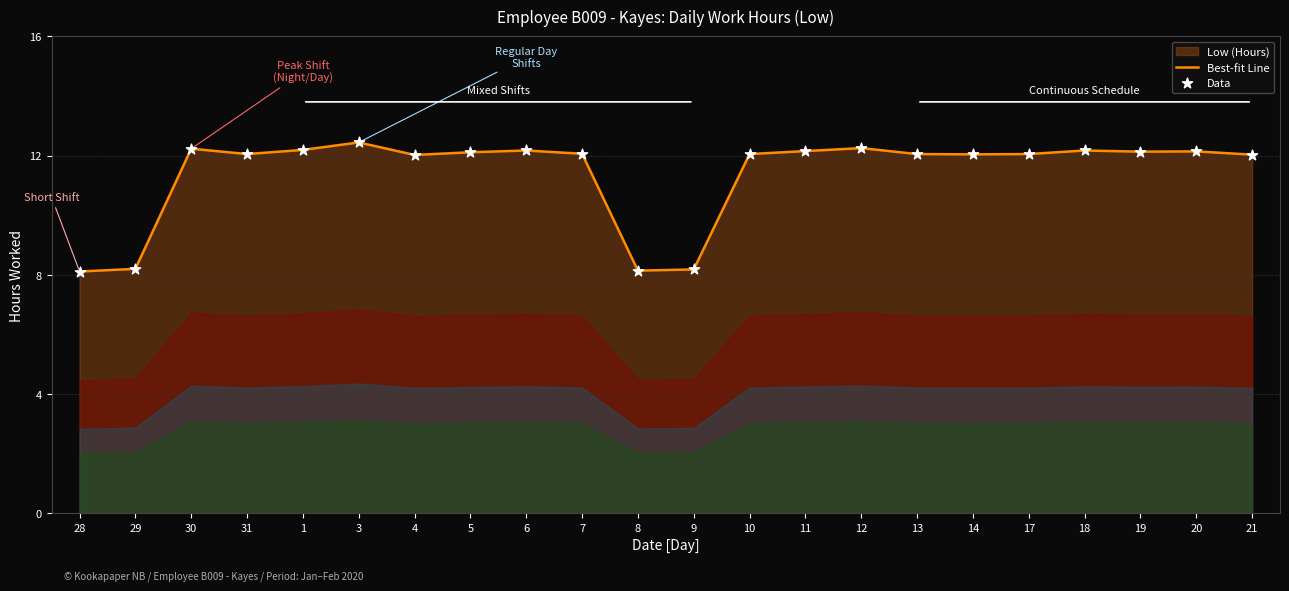

Is it true that the value at 3 is 12.4?

True